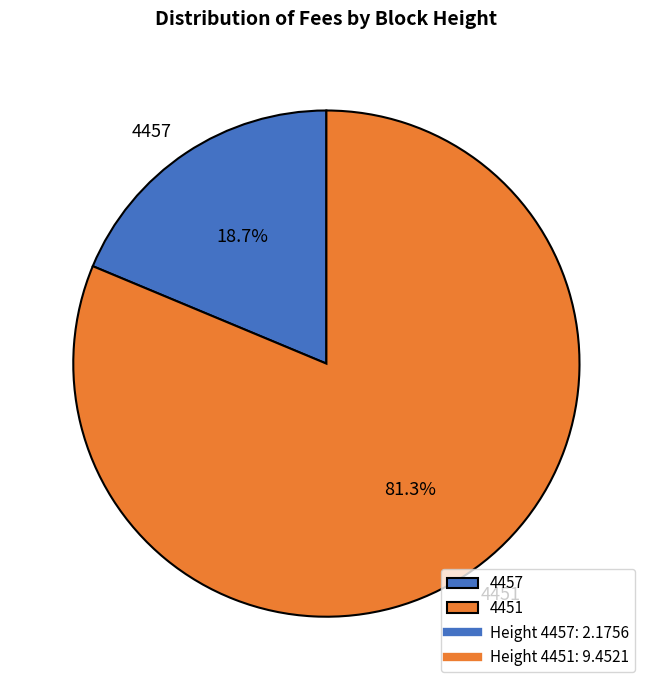

What percentage is the 4457 slice, to the nearest percent?

19%